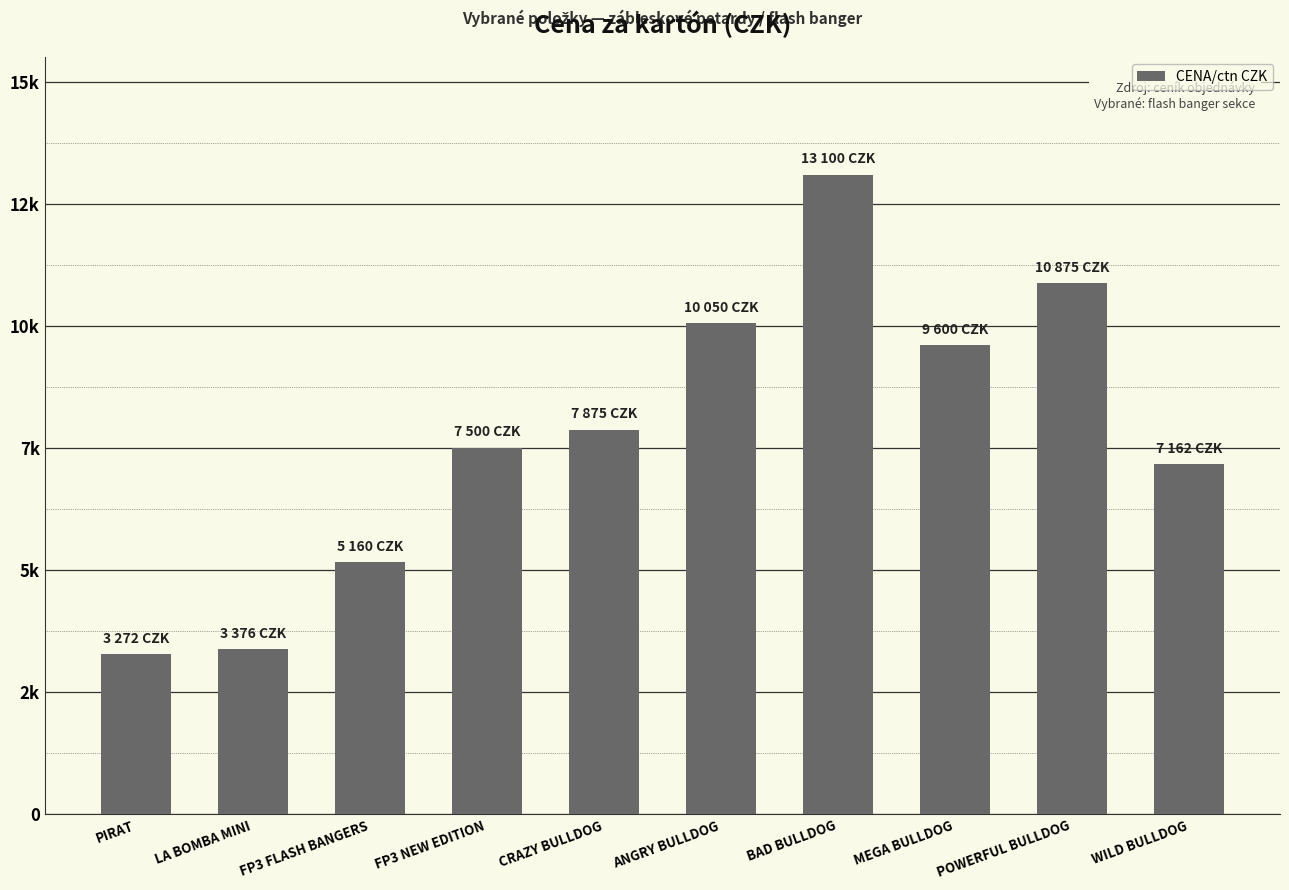

Reading left to right, what are all the values shown in this chart?

3272.0	3376.0	5160.0	7500.0	7875.0	10050.0	13100.0	9600.0	10875.0	7162.5